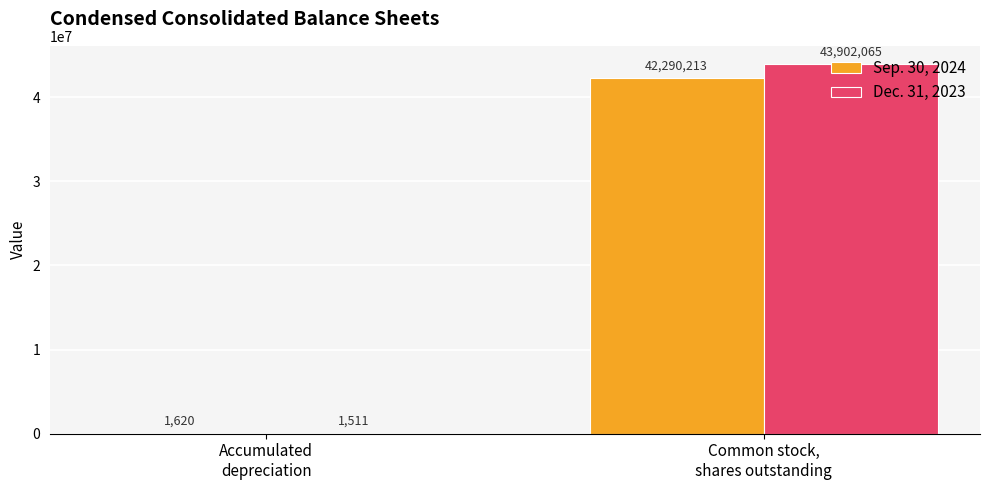

What is the highest value of the Sep. 30, 2024 series?

42290213